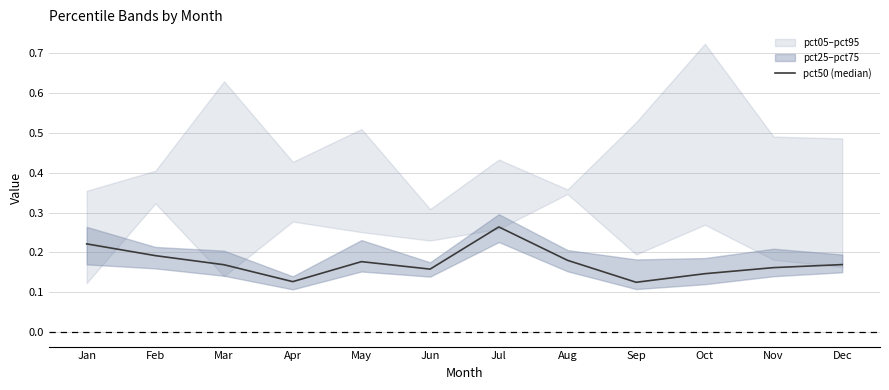

What value does the data have at May?

0.2